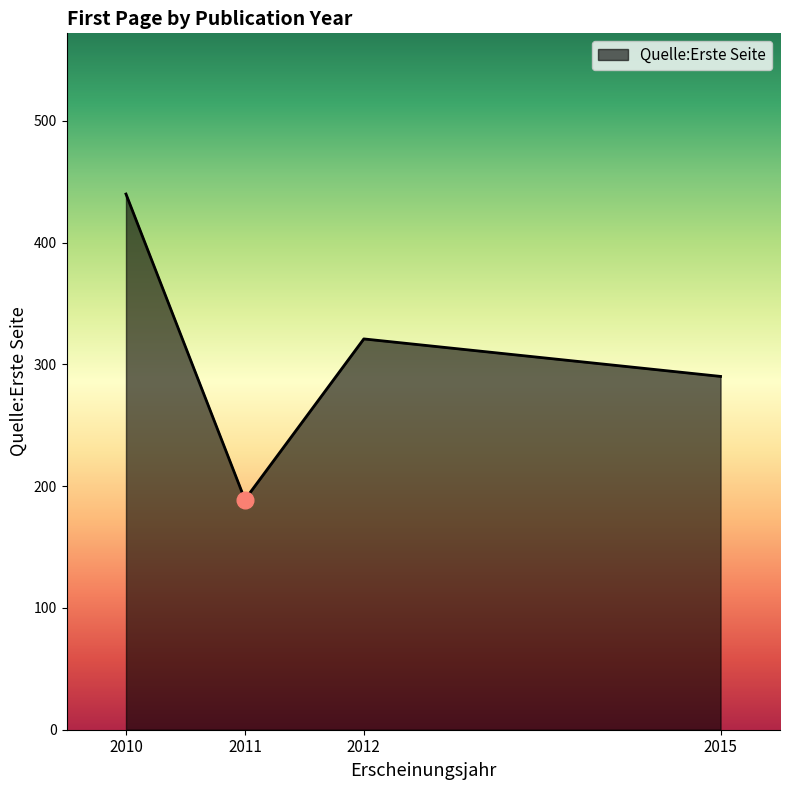

At which category does the data reach its first local peak?

2012